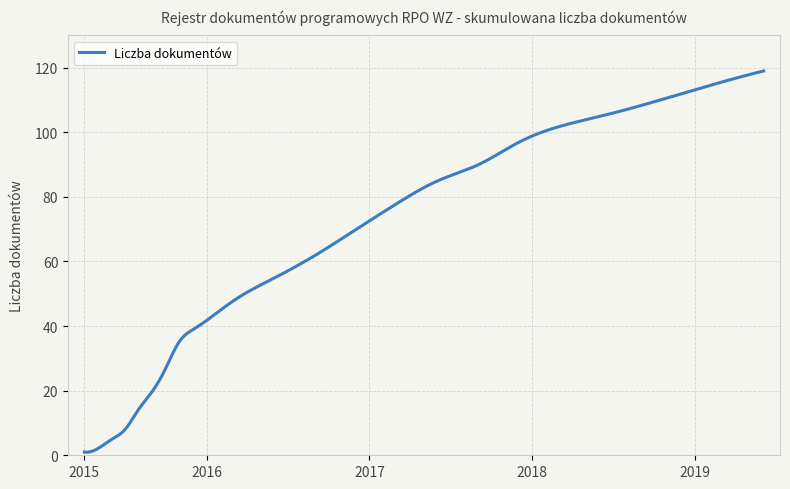

What is the difference between the maximum and minimum values?

118.1